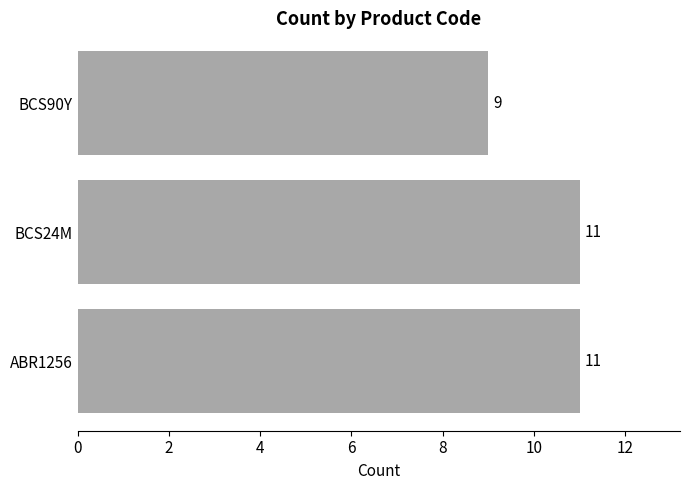

Reading bottom to top, extract all data points from this chart.

ABR1256=11	BCS24M=11	BCS90Y=9